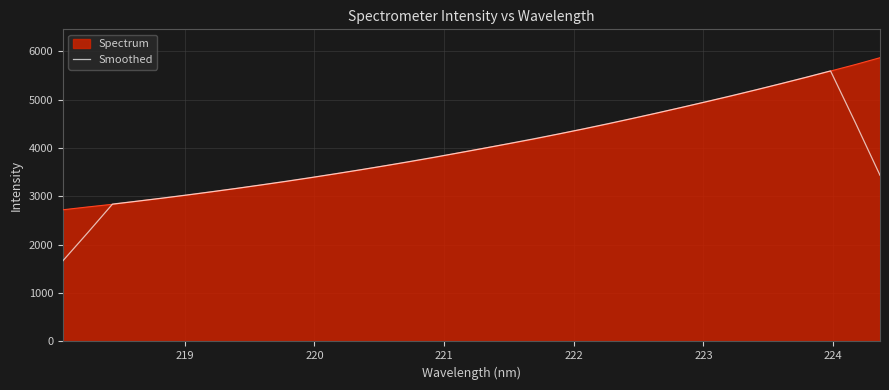

Rank the series by their maximum value, from lowest to highest.

Smoothed, Spectrum